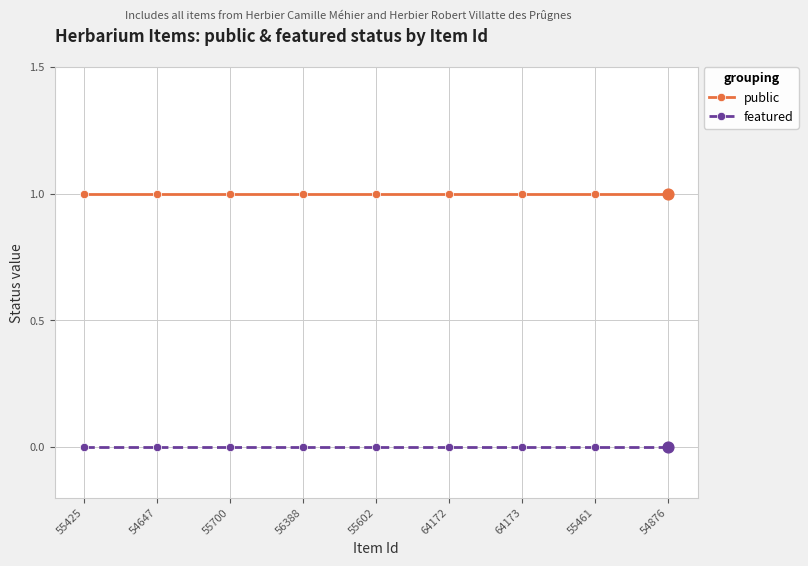

Is the value of featured at 56388 greater than the value of public at 55700?

No